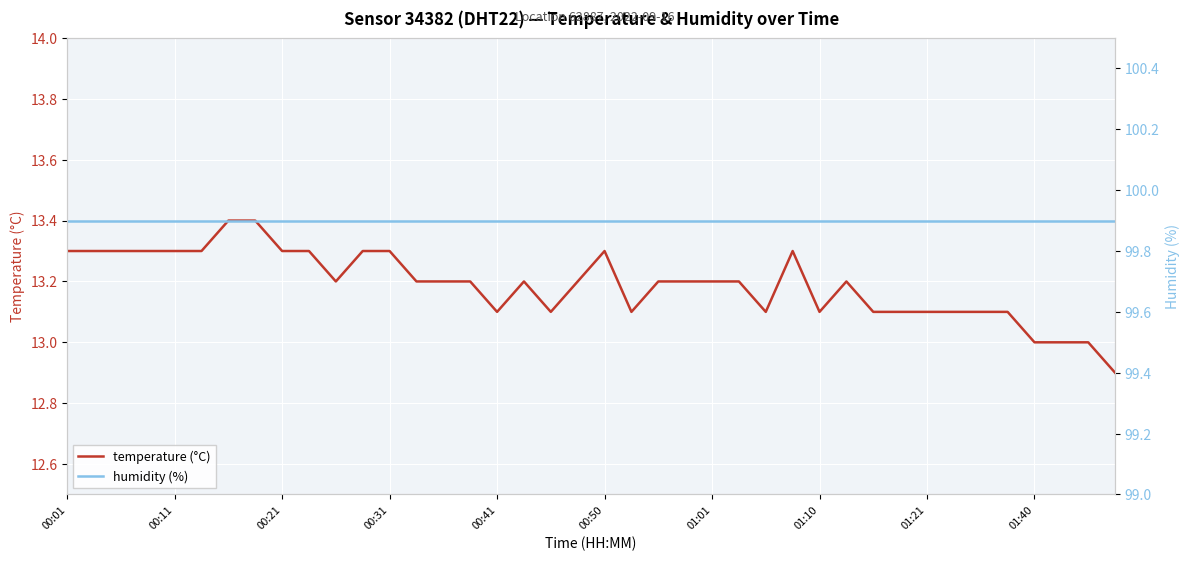

True or false: humidity and temperature cross at least once.

False